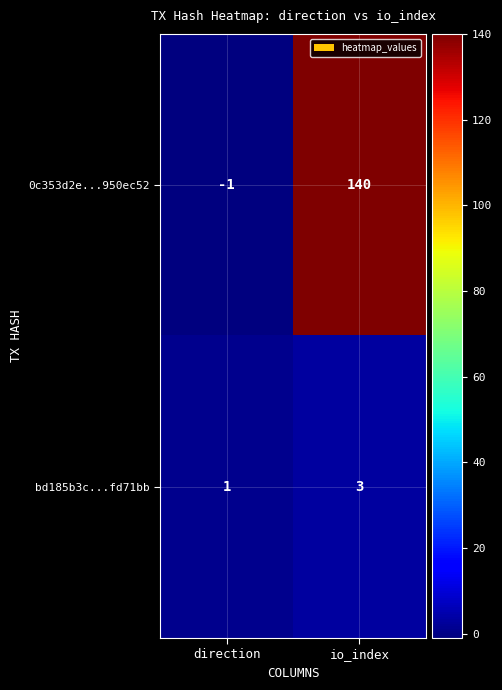

The value of bd185b3c...fd71bb at direction is 1. True or false?

True